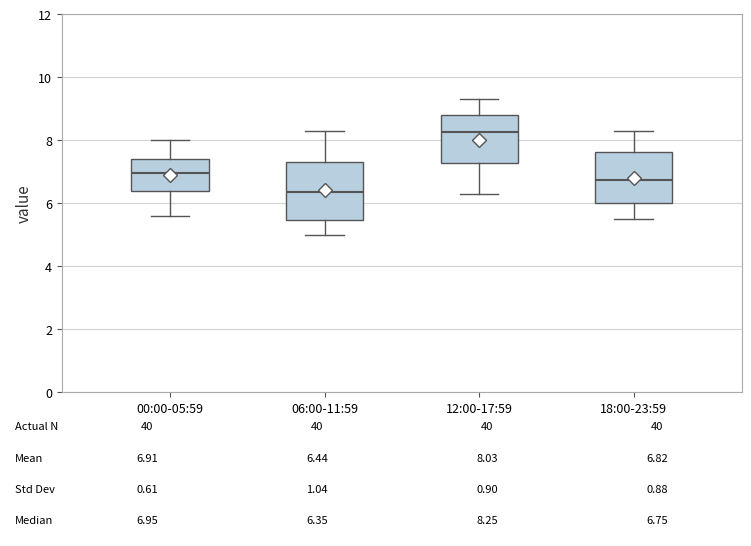

Which box is the tallest, from its lower edge to its upper edge?

06:00-11:59